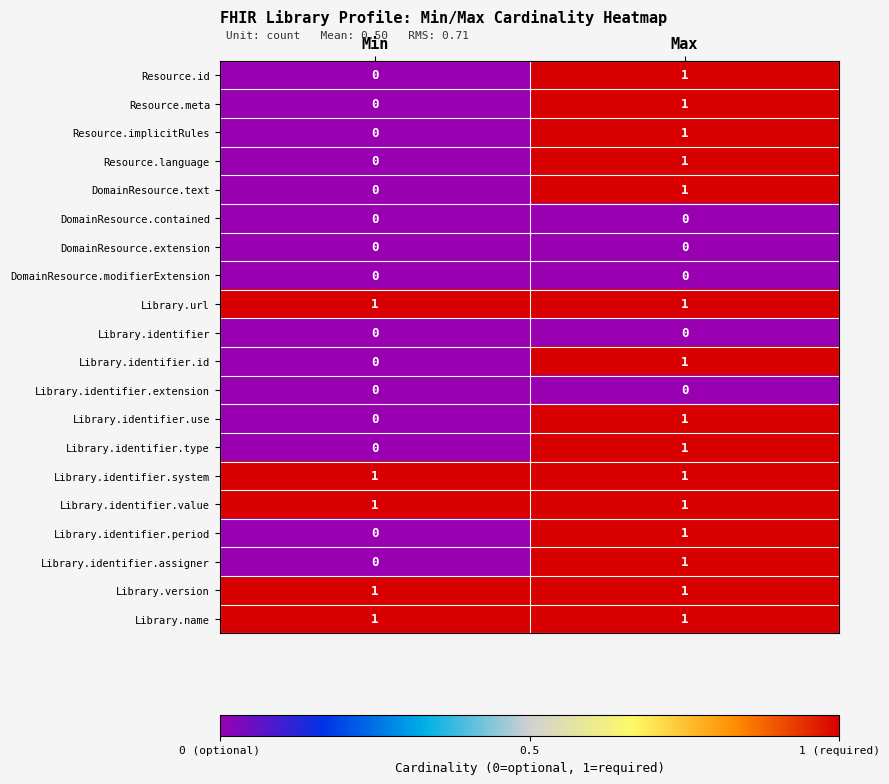

The value of Library.url at Max is 0. True or false?

False